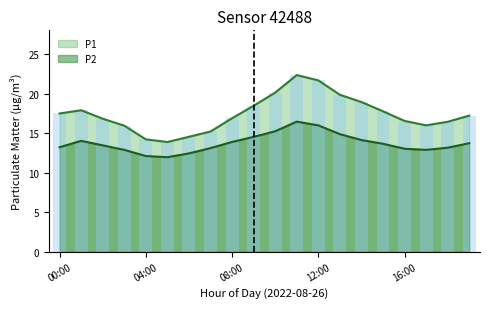

What is the label of the 15th bar from the left?

14:00